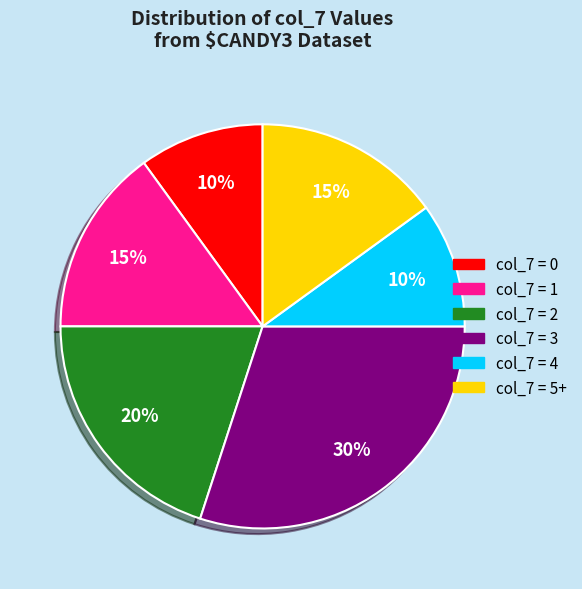

Approximately how many times larger is the value at col_7 = 5+ compared to col_7 = 1?

1.0